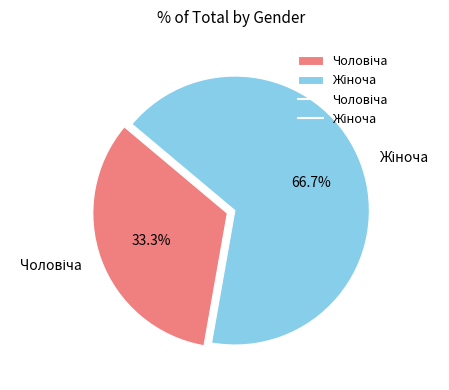

Is there a majority slice in this chart?

Yes